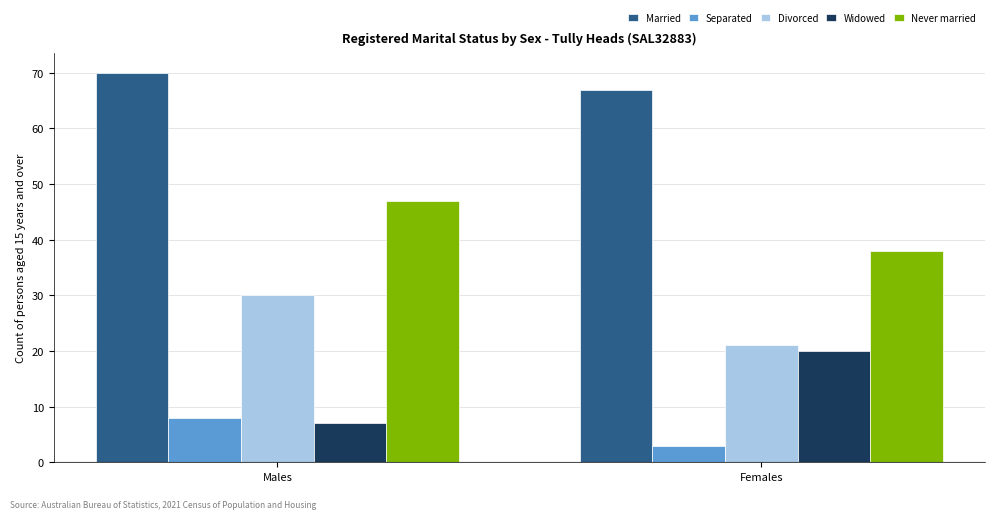

What is the minimum value shown in the chart?

3